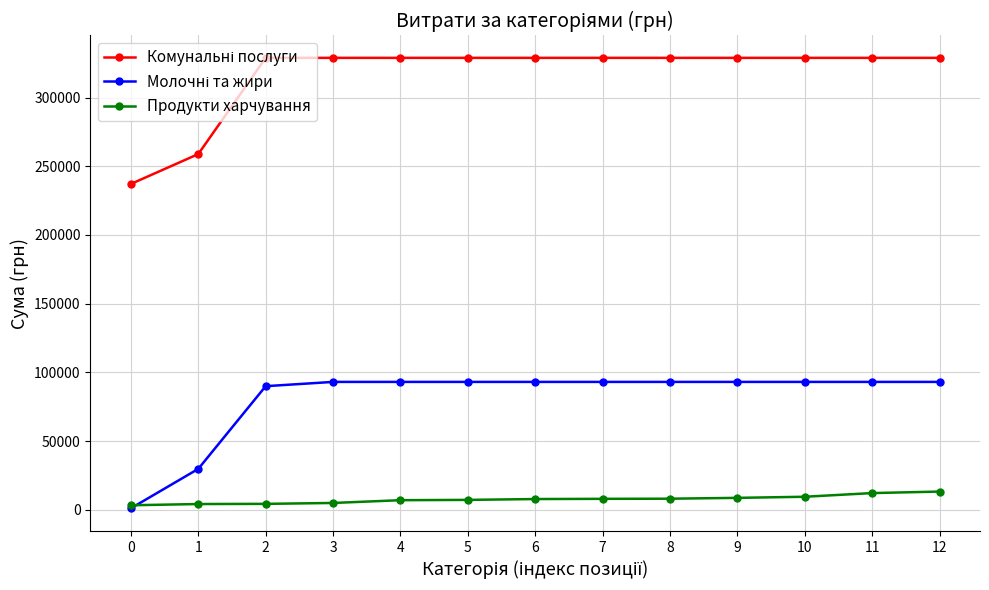

What is the highest value of the Продукти харчування series?

13286.5